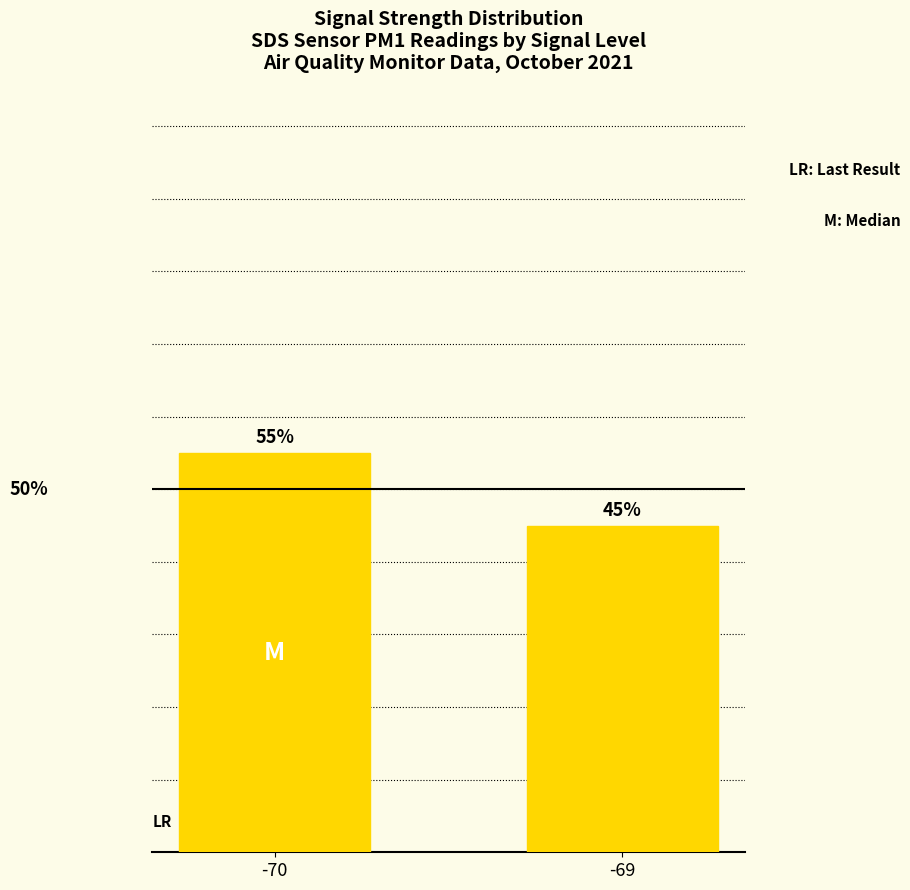

Rank the categories by value from highest to lowest.

-70, -69